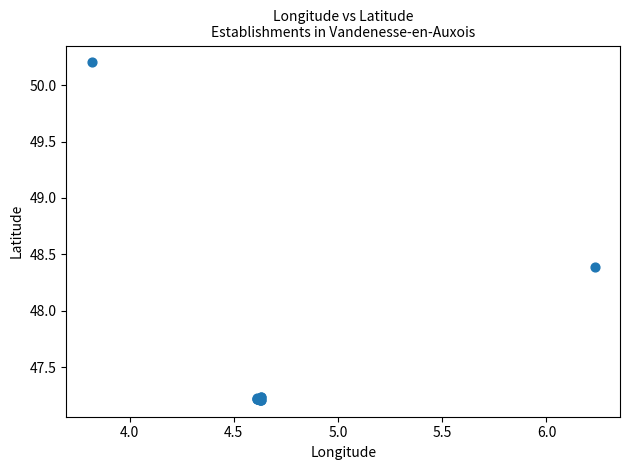

What Y value in the scatter plot is closest to 48?

48.4